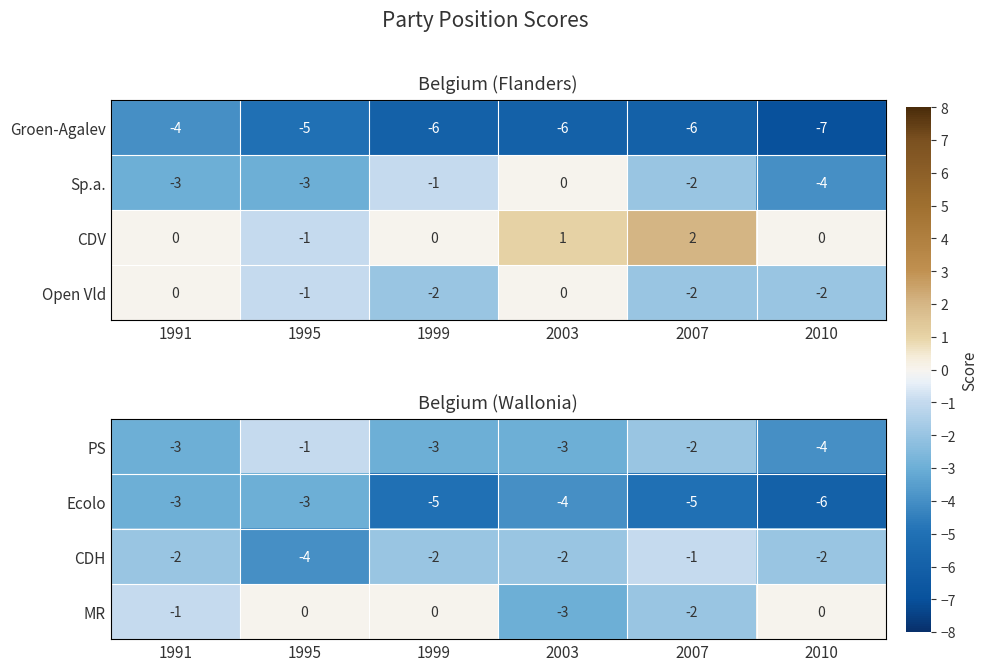

Count the PS values in the range -3 to -2.

4